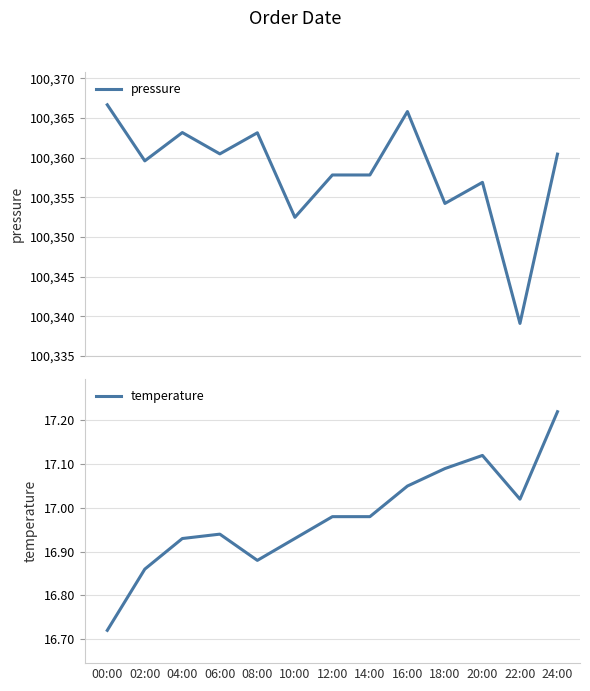

Which series has the largest range (max minus min)?

pressure